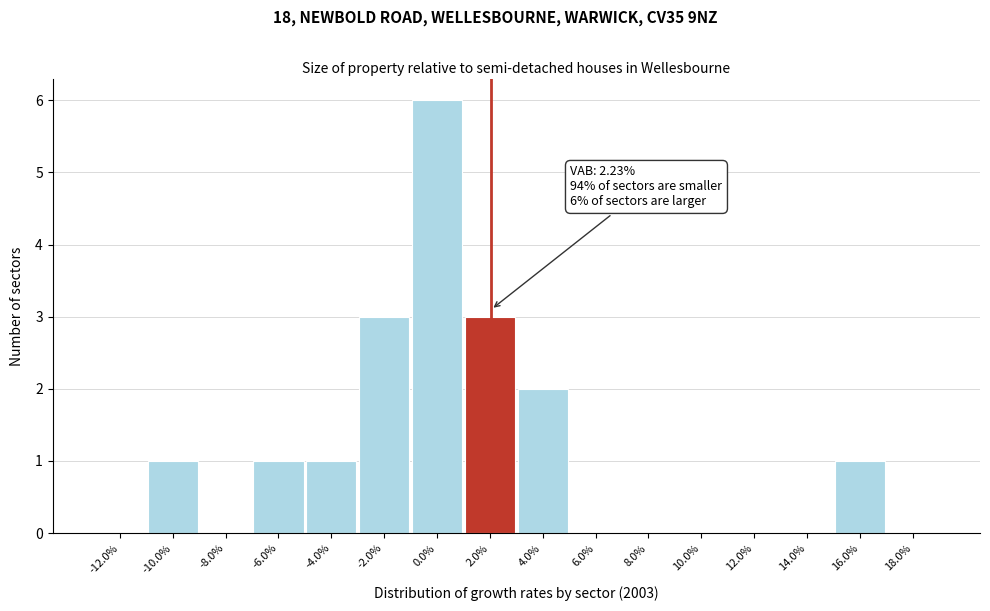

Reading left to right, what are all the values shown in this chart?

-12.0%=0	-10.0%=1	-8.0%=0	-6.0%=1	-4.0%=1	-2.0%=3	0.0%=6	2.0%=3	4.0%=2	6.0%=0	8.0%=0	10.0%=0	12.0%=0	14.0%=0	16.0%=1	18.0%=0